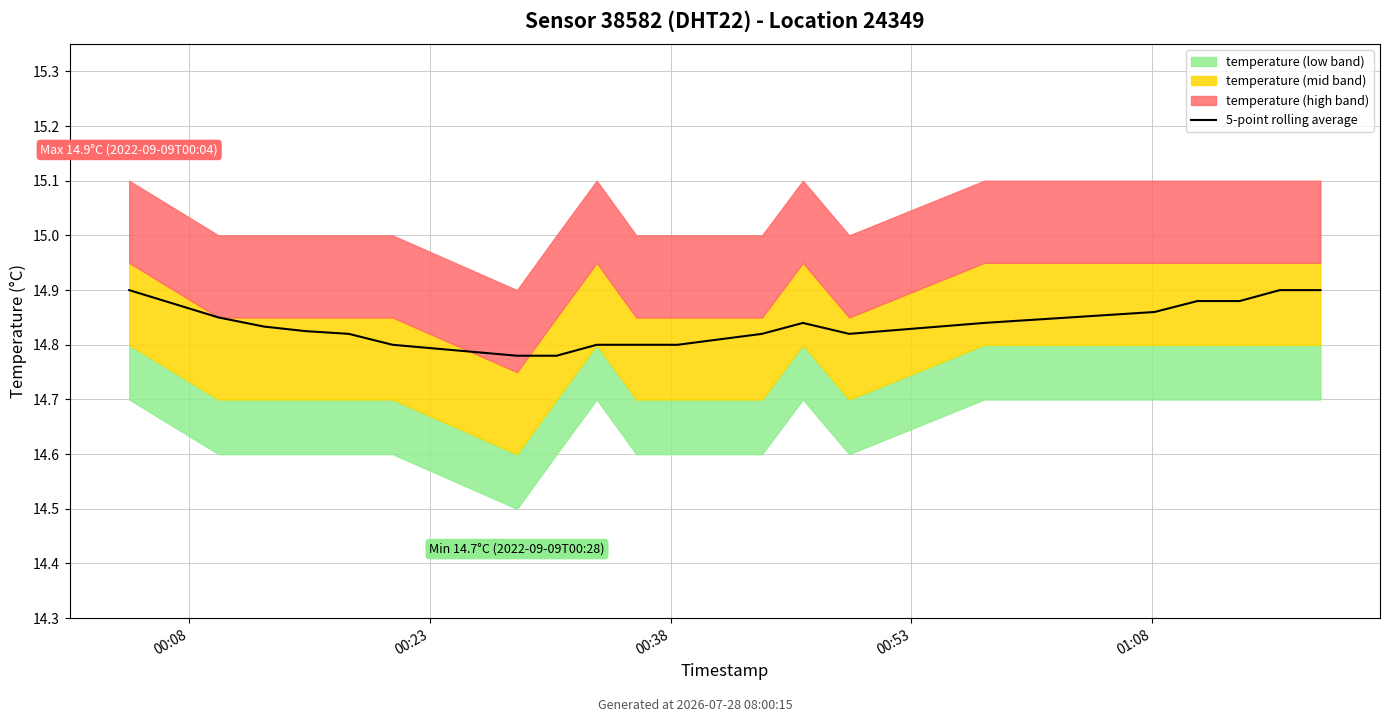

How many lines are shown in the chart?

1